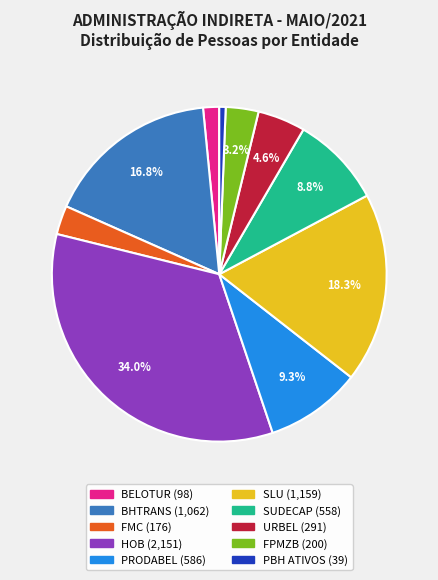

Count the number of slices in the pie.

10